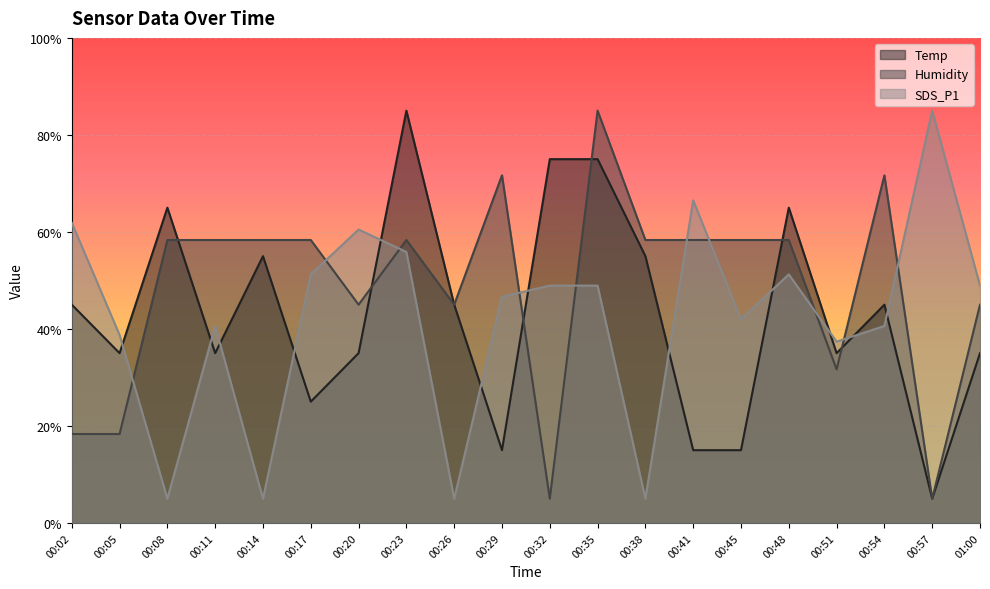

What position from the left is 00:14?

5